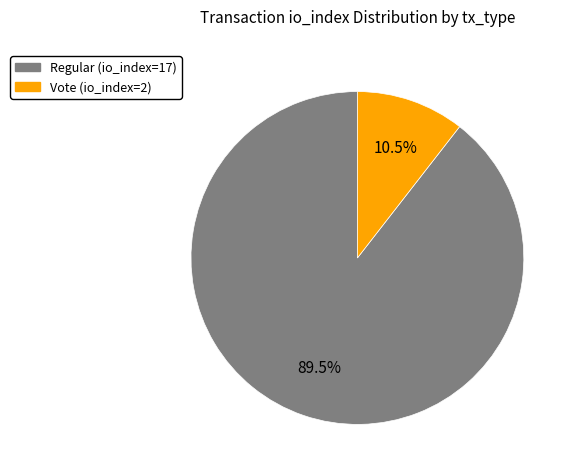

Rank the categories by value from lowest to highest.

Vote (io_index=2), Regular (io_index=17)